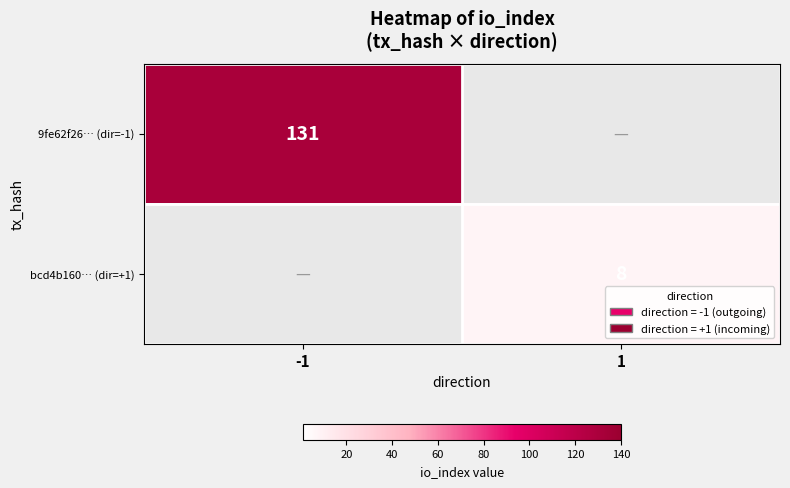

What is the minimum value shown in the chart?

8.0